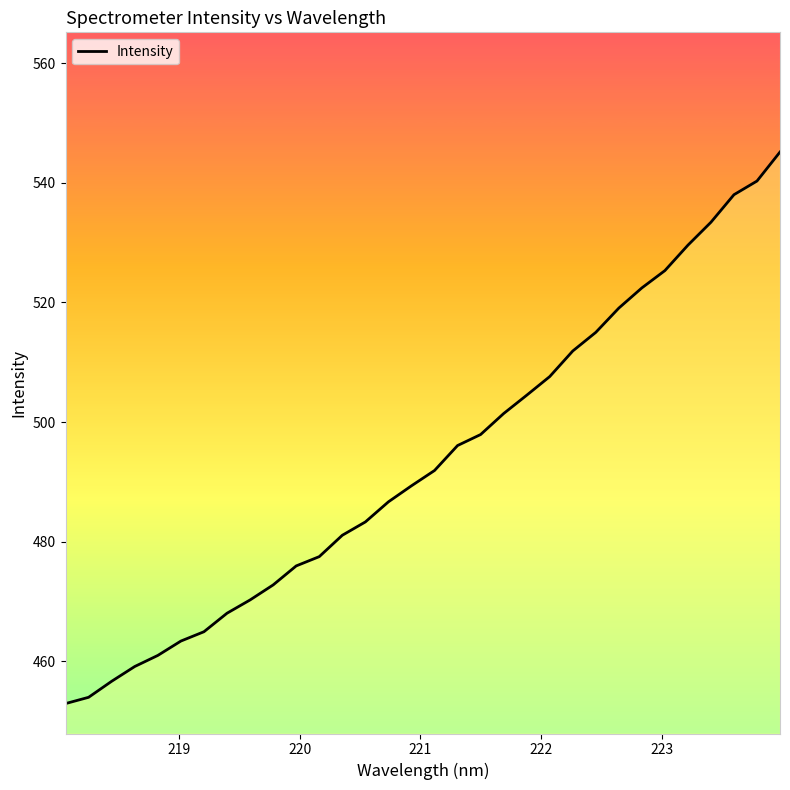

How many lines are shown in the chart?

1